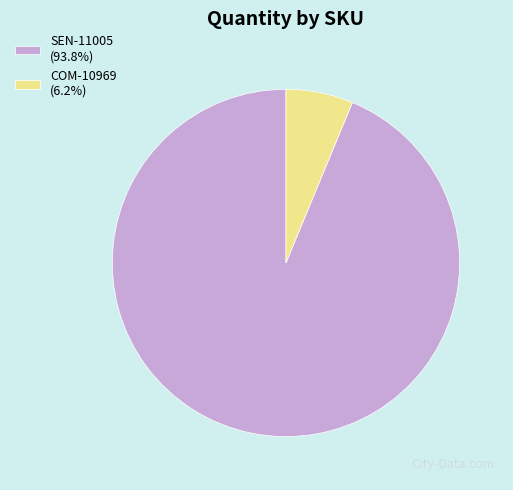

Is the sum of SEN-11005 (93.8%) and COM-10969 (6.2%) greater than half?

Yes